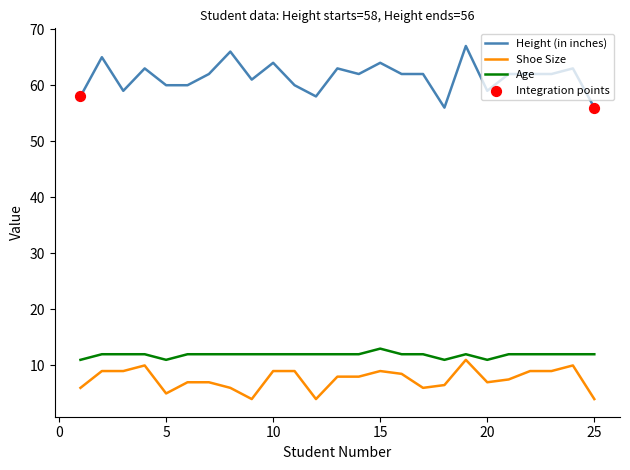

At how many categories does at least one series exceed 30?

25